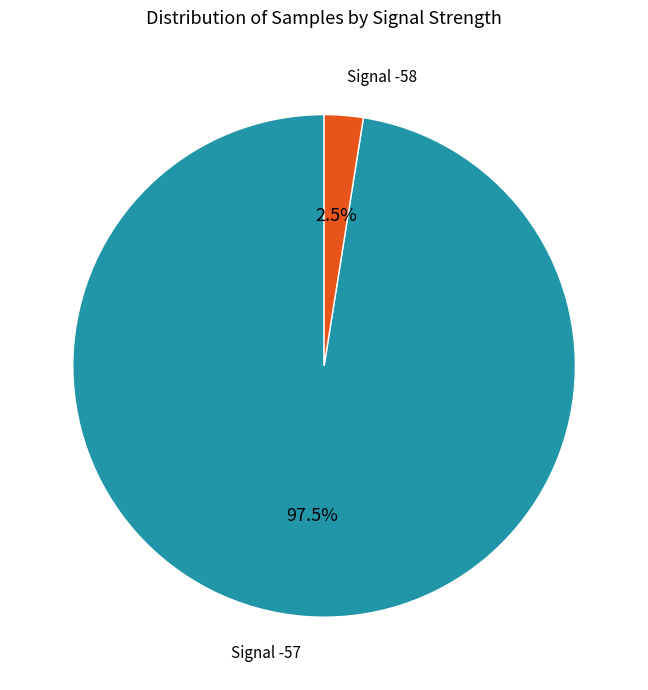

What portion of the pie excludes Signal -58?

97.5%